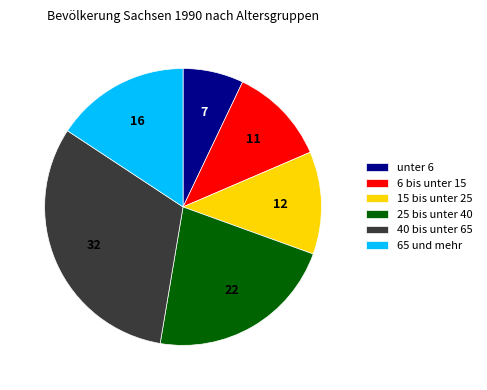

Rank the categories by value from lowest to highest.

unter 6, 6 bis unter 15, 15 bis unter 25, 65 und mehr, 25 bis unter 40, 40 bis unter 65